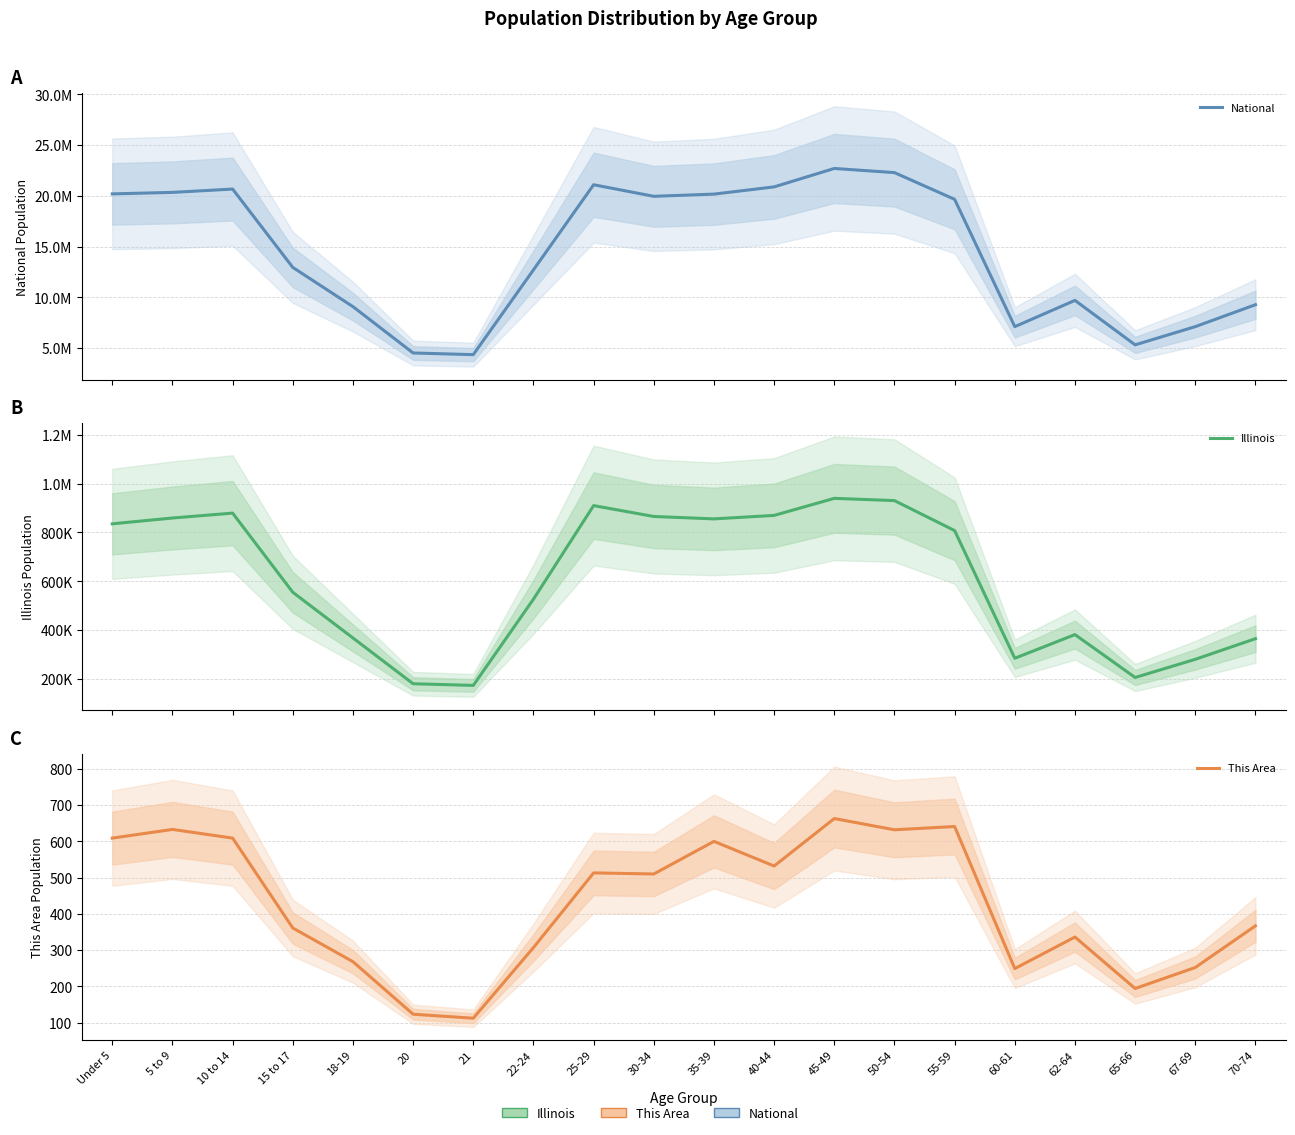

At which label is Illinois closest to 556444?

15 to 17